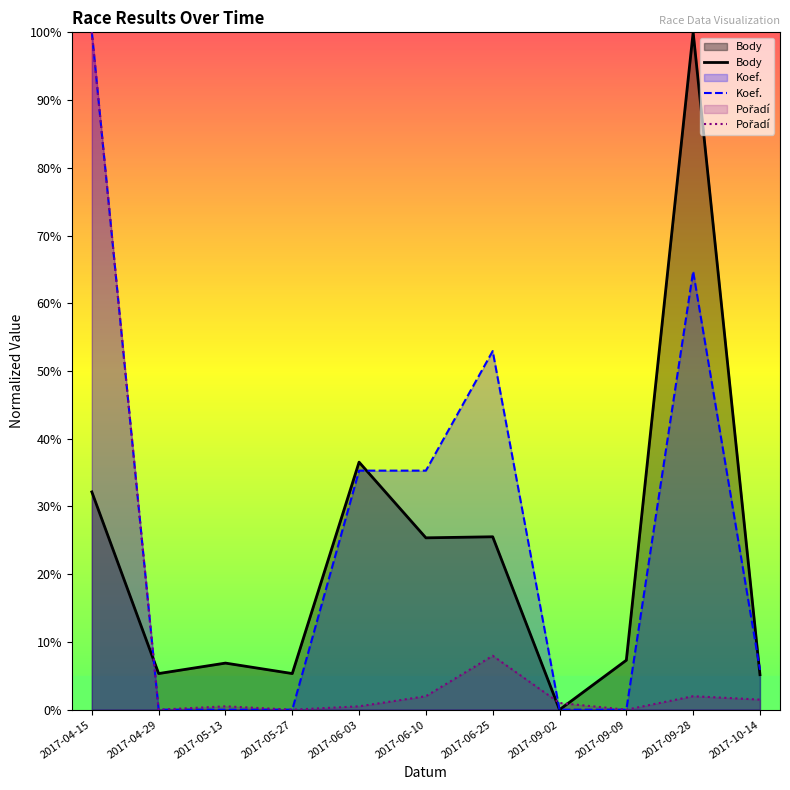

Reading right to left, what are all the values shown in this chart?

Body: 2017-10-14=5.2	2017-09-28=100.0	2017-09-09=7.3	2017-09-02=0.0	2017-06-25=25.5	2017-06-10=25.4	2017-06-03=36.5	2017-05-27=5.3	2017-05-13=6.9	2017-04-29=5.3	2017-04-15=32.2
Koef.: 2017-10-14=5.9	2017-09-28=64.7	2017-09-09=0.0	2017-09-02=0.0	2017-06-25=52.9	2017-06-10=35.3	2017-06-03=35.3	2017-05-27=0.0	2017-05-13=0.0	2017-04-29=0.0	2017-04-15=100.0
Pořadí: 2017-10-14=1.5	2017-09-28=2.0	2017-09-09=0.0	2017-09-02=1.0	2017-06-25=8.0	2017-06-10=2.0	2017-06-03=0.5	2017-05-27=0.0	2017-05-13=0.5	2017-04-29=0.0	2017-04-15=100.0